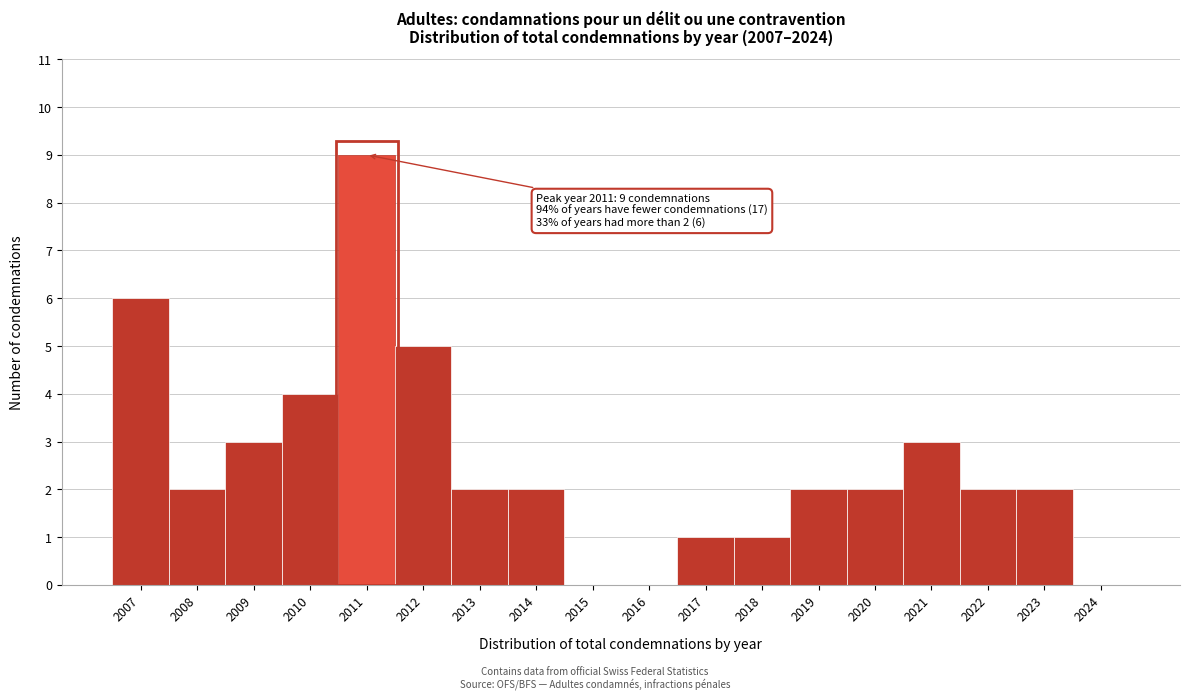

Reading left to right, list all the values displayed in this chart.

2007=6	2008=2	2009=3	2010=4	2011=9	2012=5	2013=2	2014=2	2015=0	2016=0	2017=1	2018=1	2019=2	2020=2	2021=3	2022=2	2023=2	2024=0